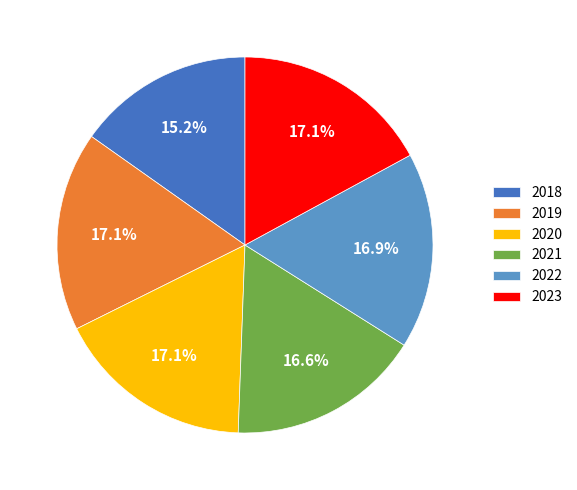

What percentage is the 2020 slice, to the nearest percent?

17%